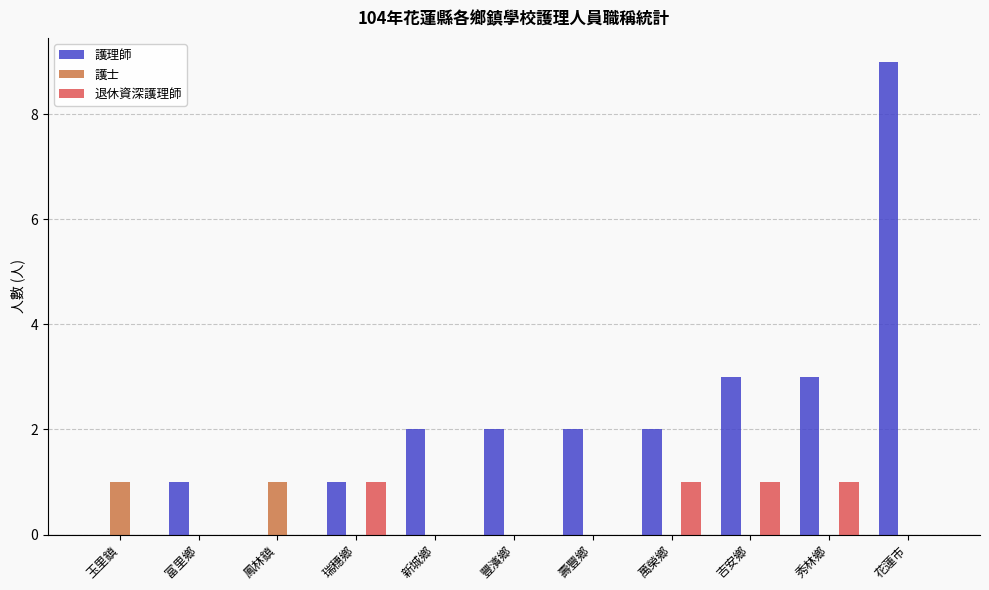

The value of 護士 at 壽豐鄉 is 0. True or false?

True